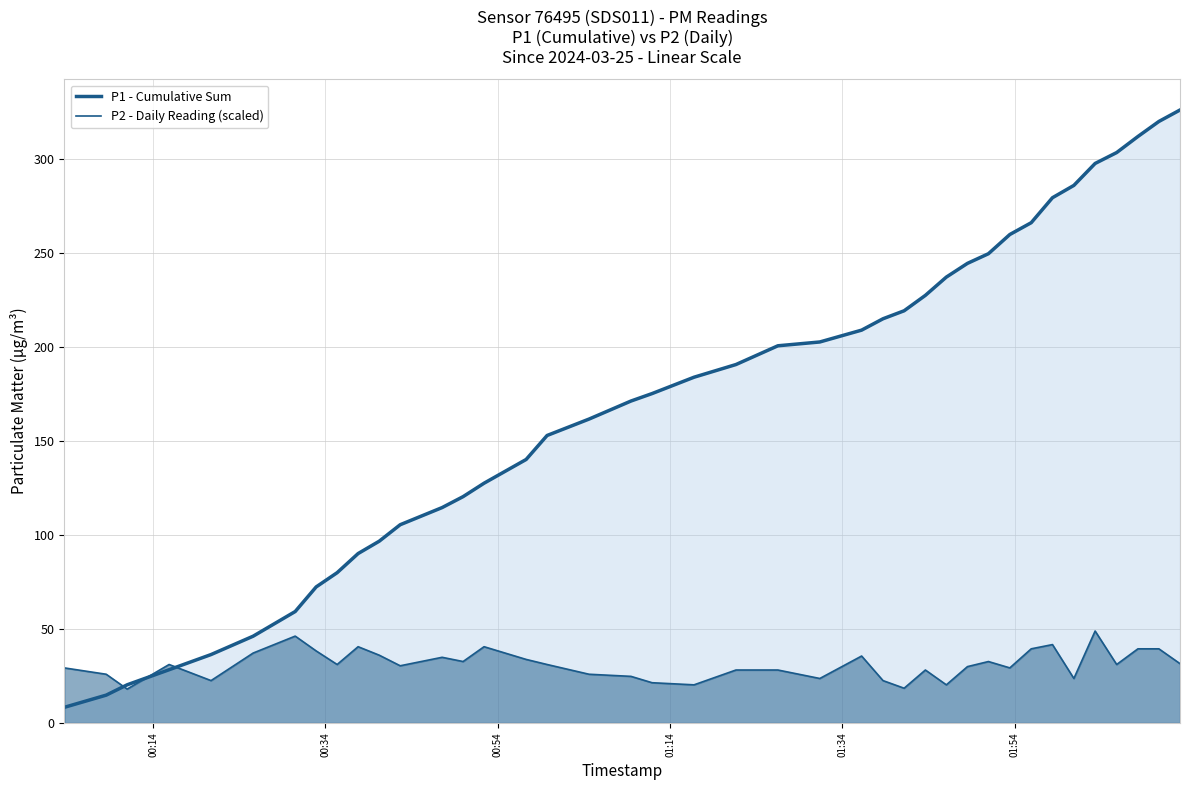

How many times do P2 - Daily Reading (scaled) and P1 - Cumulative Sum cross each other?

3